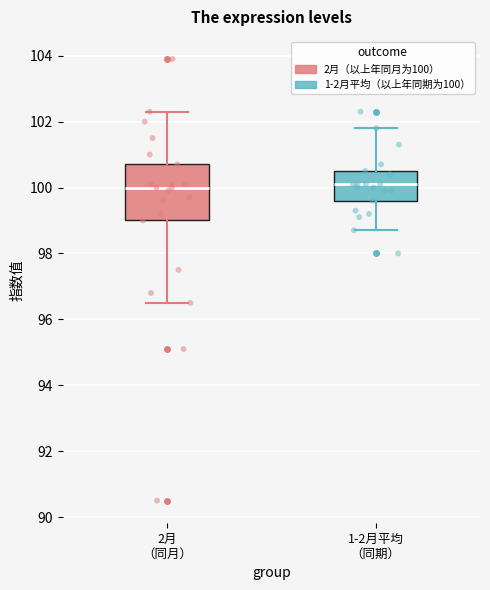

Reading left to right, read every box against the y-axis: the position of its median line, the range the box covers, and the ends of its whiskers. The values are not printed on the chart, so give them approximately, as read against the axis.

2月 （同月）: median 100.0, box 99.0 to 100.8, whiskers 96.6 to 102.4
1-2月平均 （同期）: median 100.2, box 99.6 to 100.6, whiskers 98.8 to 101.8